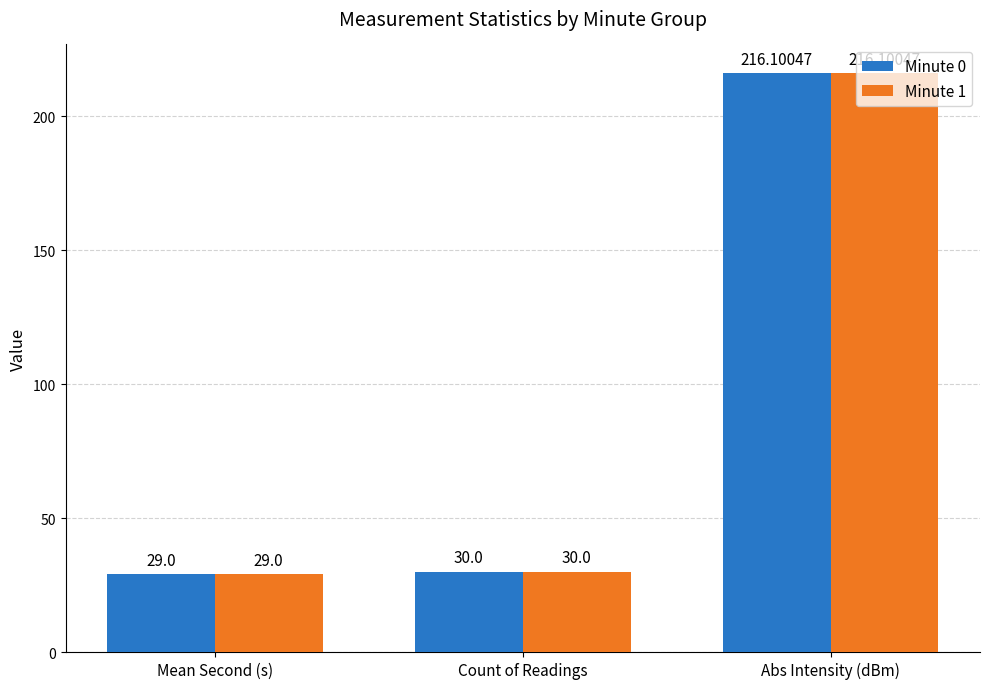

What is the label of the 2nd bar from the left?

Count of Readings